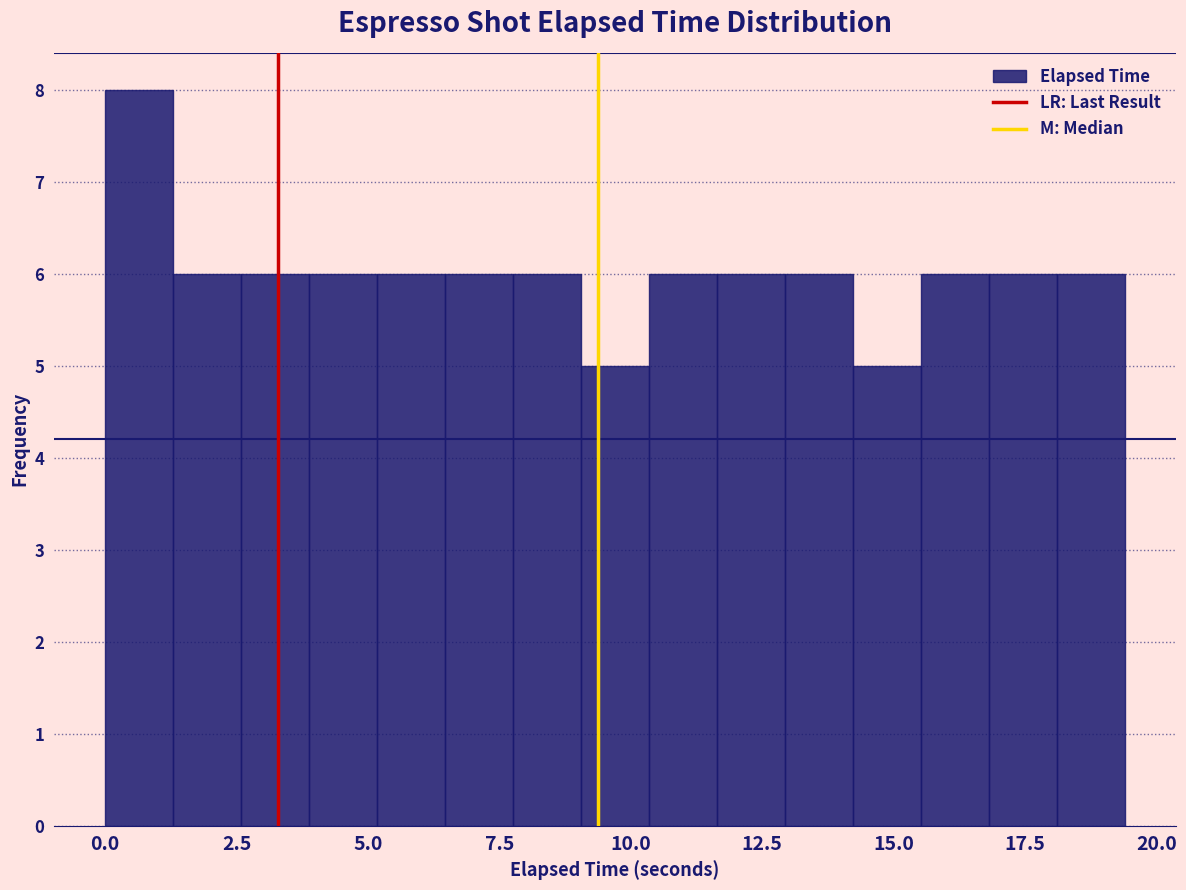

Around what value on the x-axis is the tallest bar? Give the approximate position of its centre, as read against the axis.

0.5